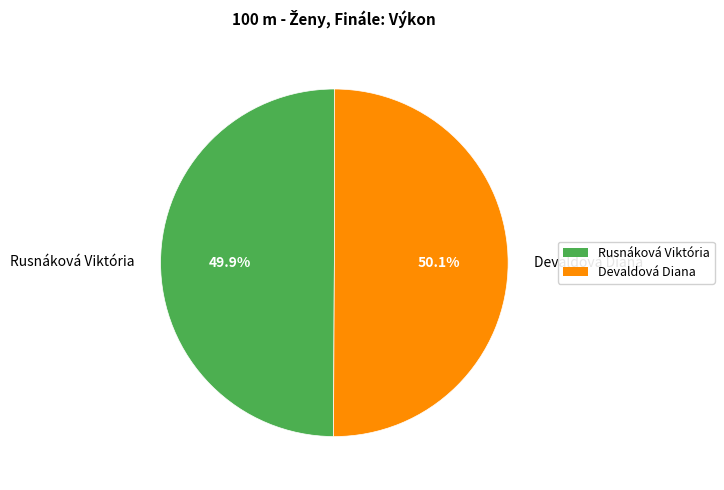

True or false: Rusnáková Viktória accounts for 44% of the total.

False